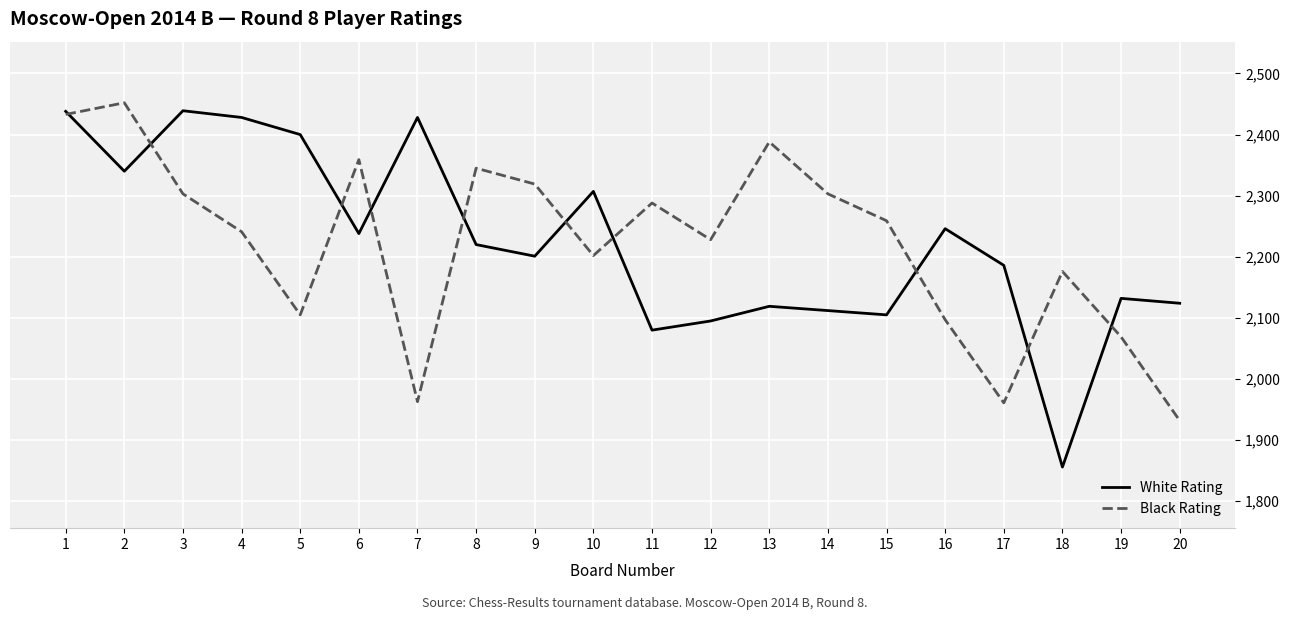

What is the sum of all White Rating values?

44494